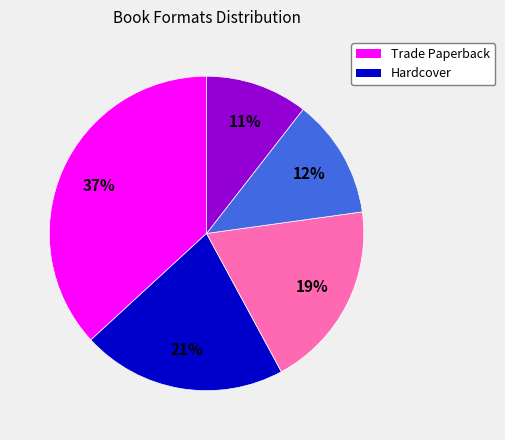

Does any single category account for the majority?

No